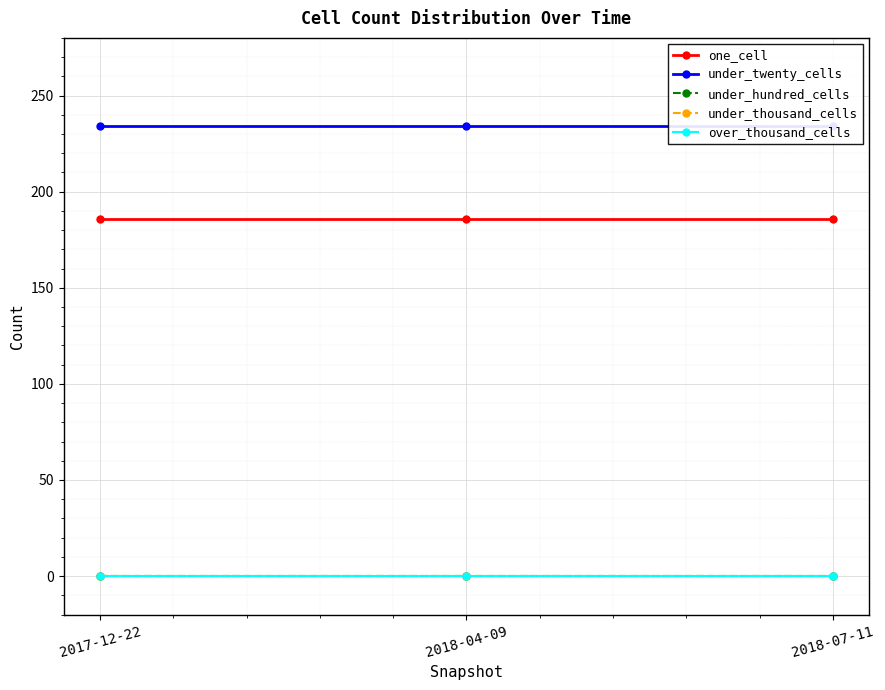

What is the average value of the under_twenty_cells series?

234